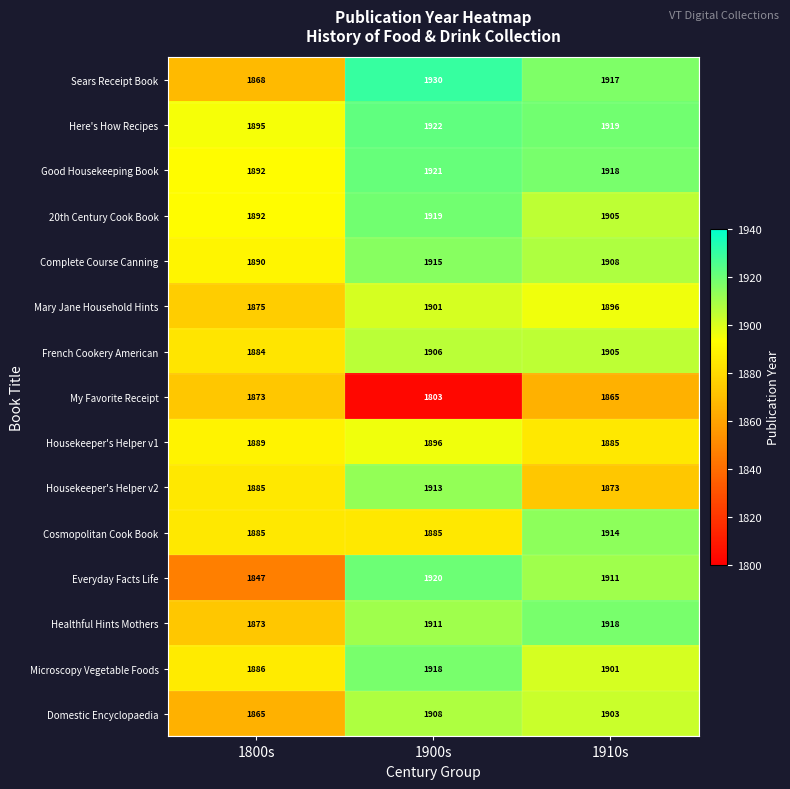

True or false: Domestic Encyclopaedia has a value of 2578 at 1800s.

False